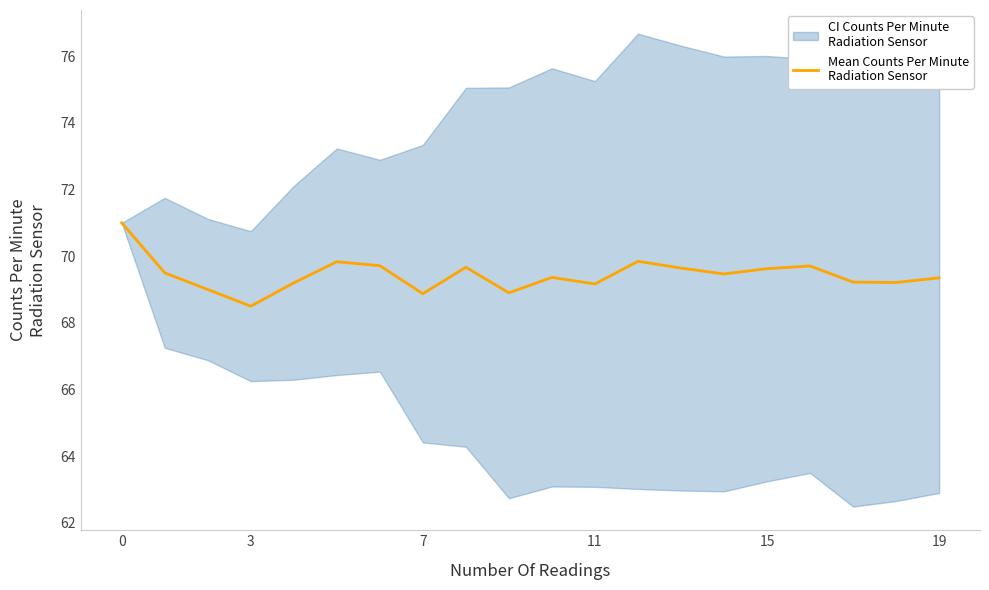

What is the approximate value at 10?

69.4